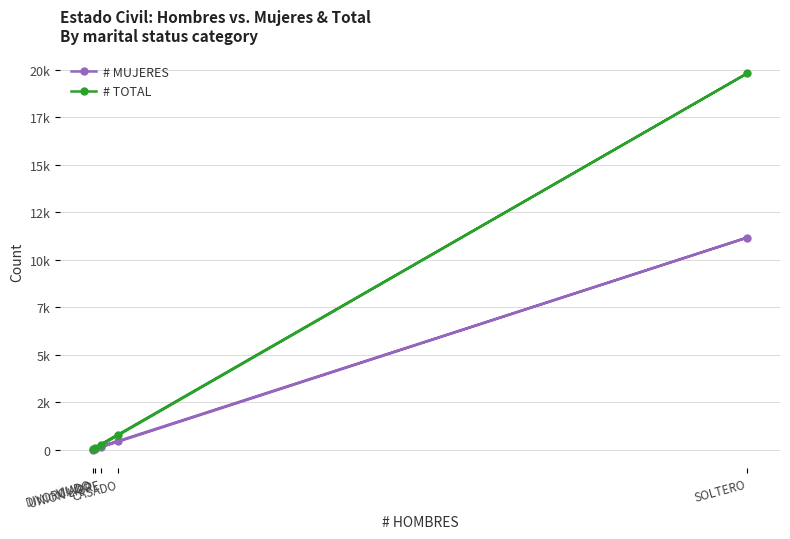

At which category is the sum across all series the highest?

SOLTERO